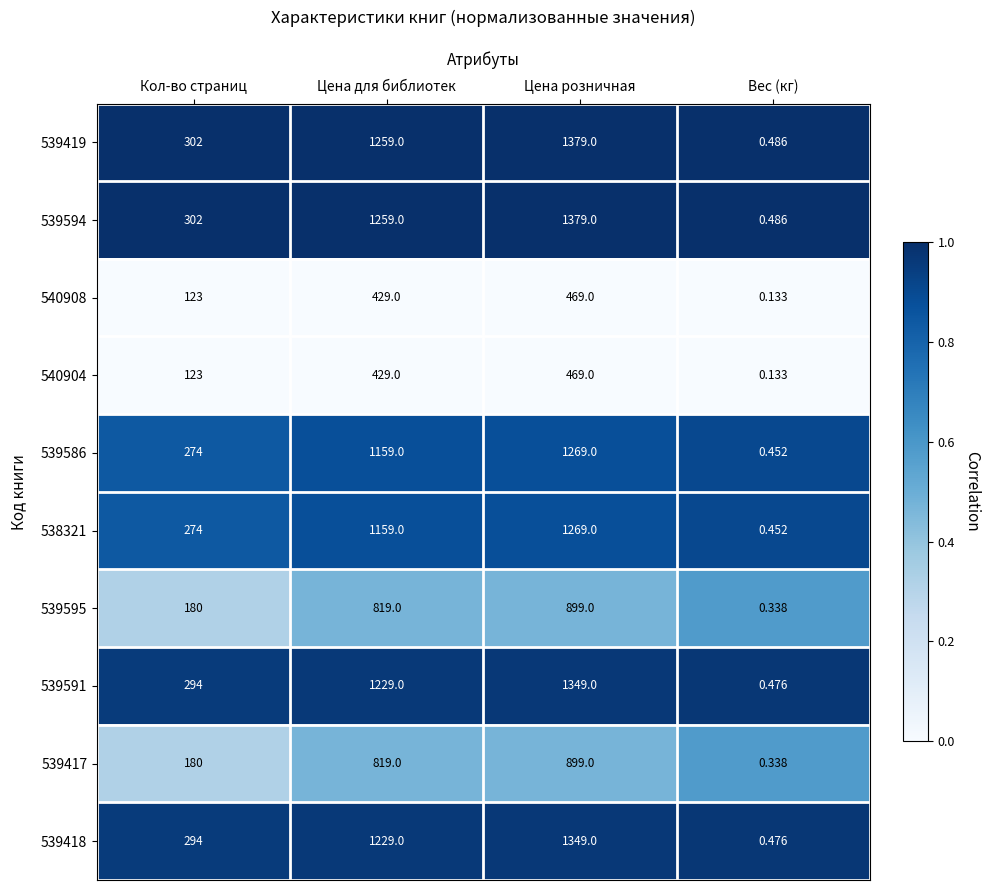

At how many categories does at least one series exceed 0?

4